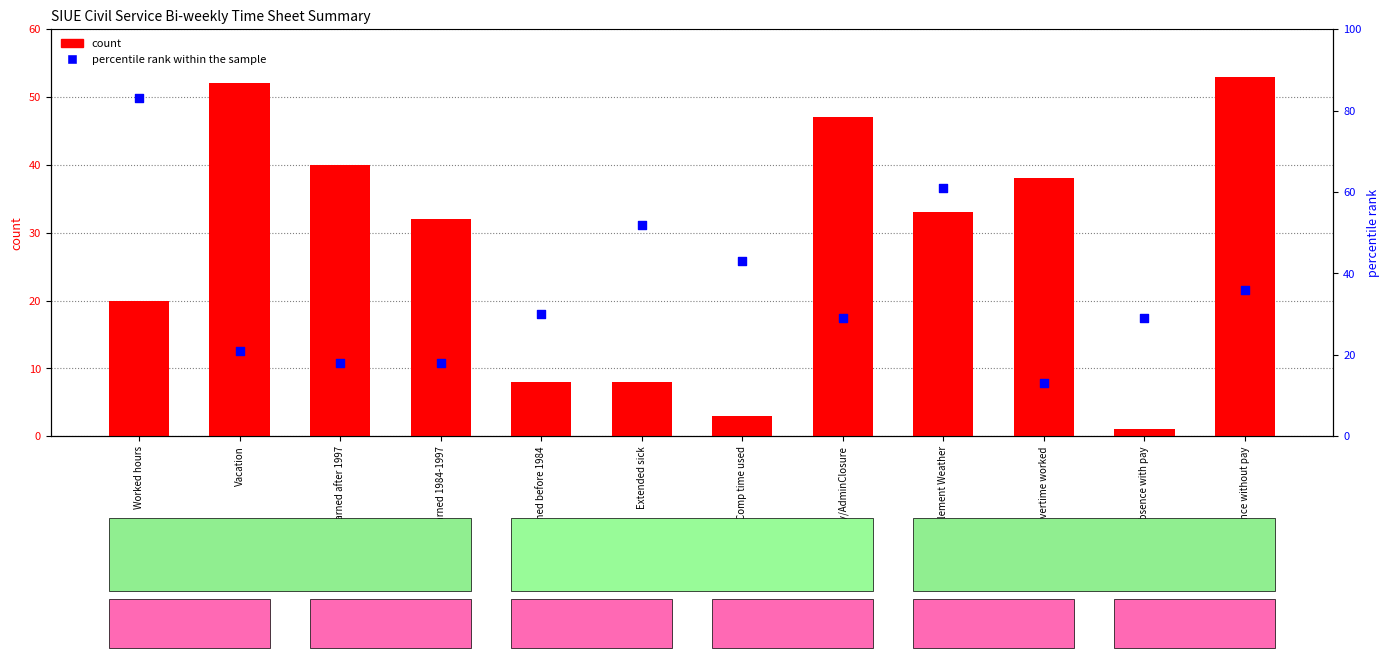

What is the total value across all series at Sick earned after 1997?

58